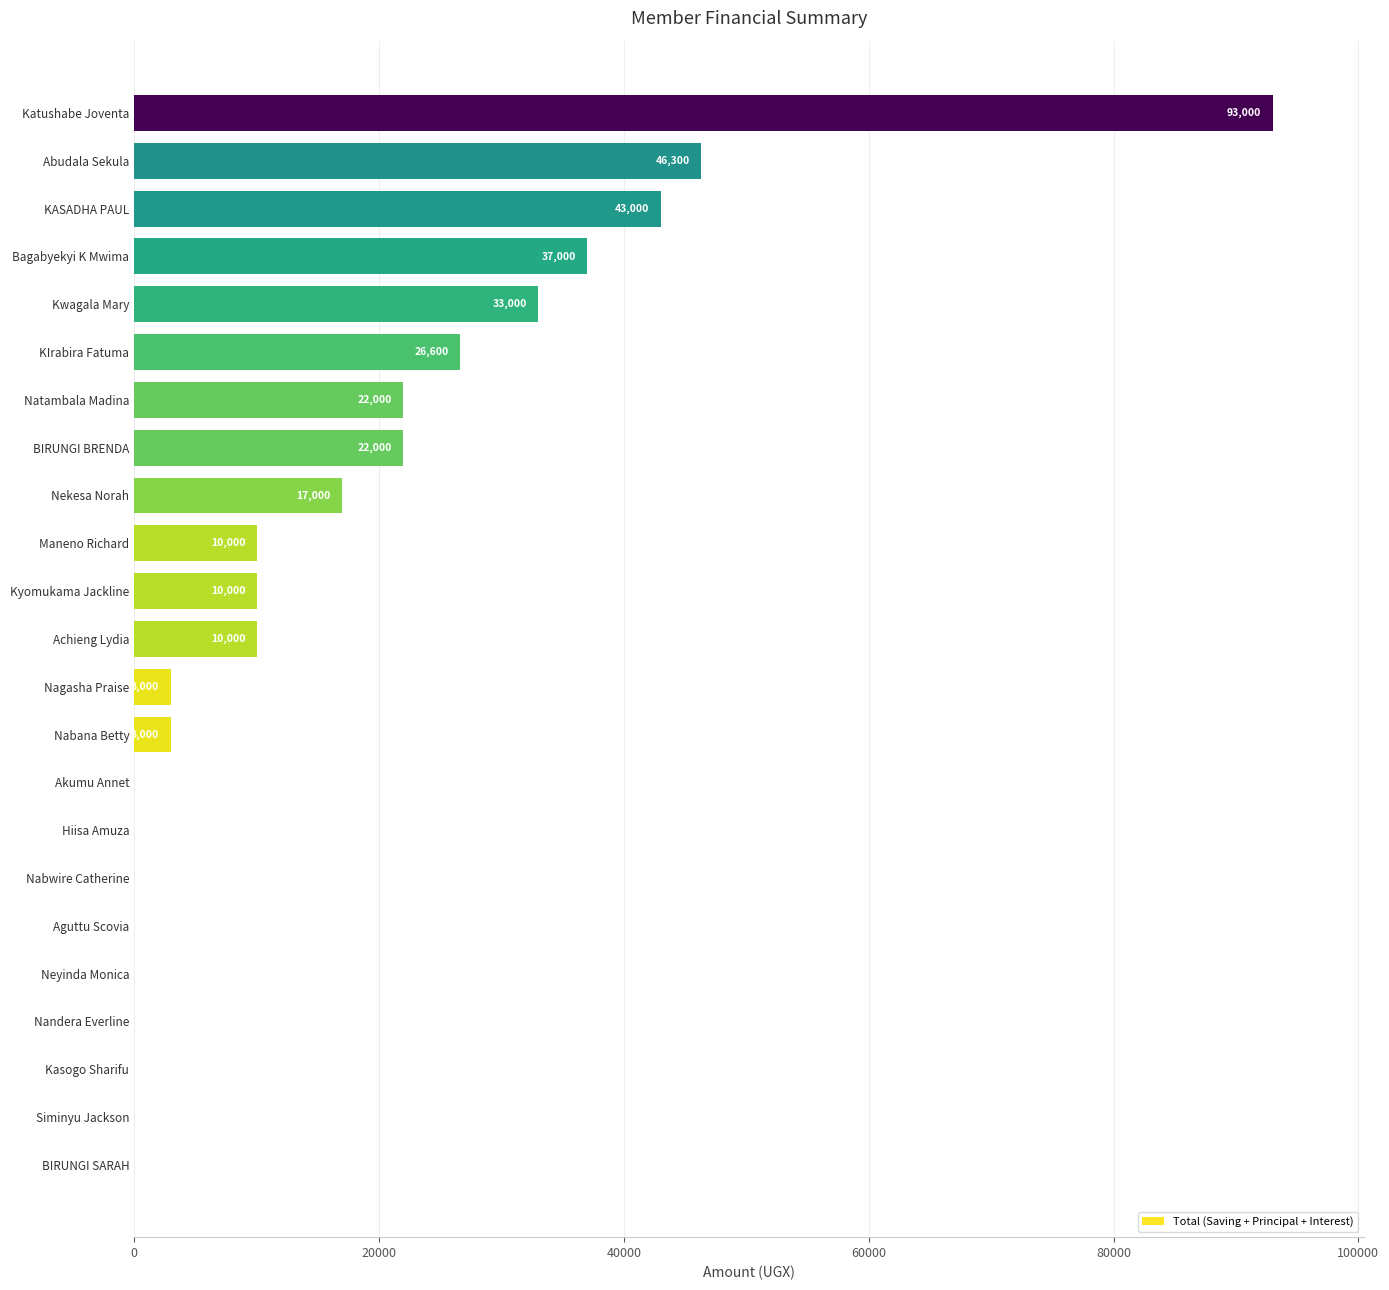

Reading top to bottom, list all the values displayed in this chart.

Katushabe Joventa=93000	Abudala Sekula=46300	KASADHA PAUL=43000	Bagabyekyi K Mwima=37000	Kwagala Mary=33000	KIrabira Fatuma=26600	Natambala Madina=22000	BIRUNGI BRENDA=22000	Nekesa Norah=17000	Maneno Richard=10000	Kyomukama Jackline=10000	Achieng Lydia=10000	Nagasha Praise=3000	Nabana Betty=3000	Akumu Annet=0	Hiisa Amuza=0	Nabwire Catherine=0	Aguttu Scovia=0	Neyinda Monica=0	Nandera Everline=0	Kasogo Sharifu=0	Siminyu Jackson=0	BIRUNGI SARAH=0